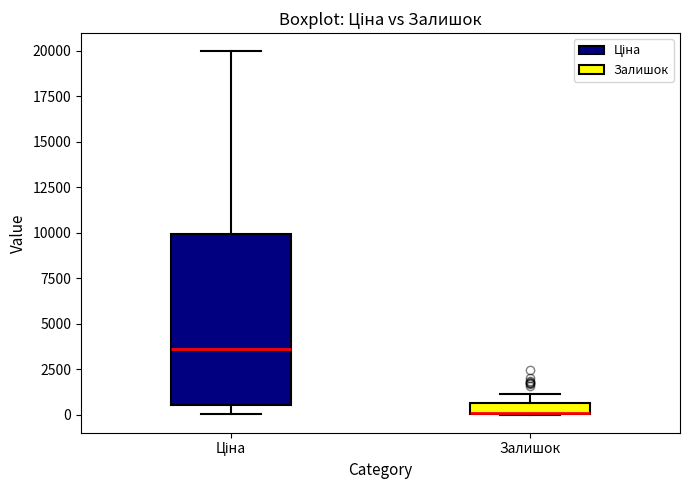

Comparing the boxes themselves (not the whiskers), which one is the tallest?

Ціна